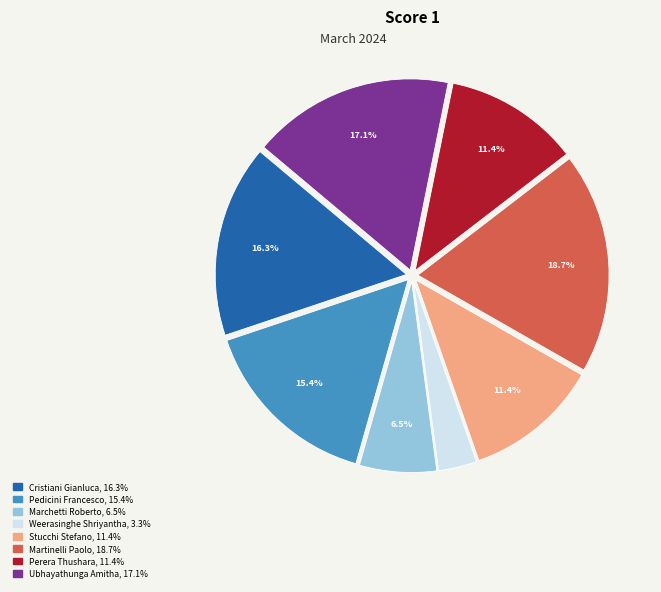

Is there a majority slice in this chart?

No